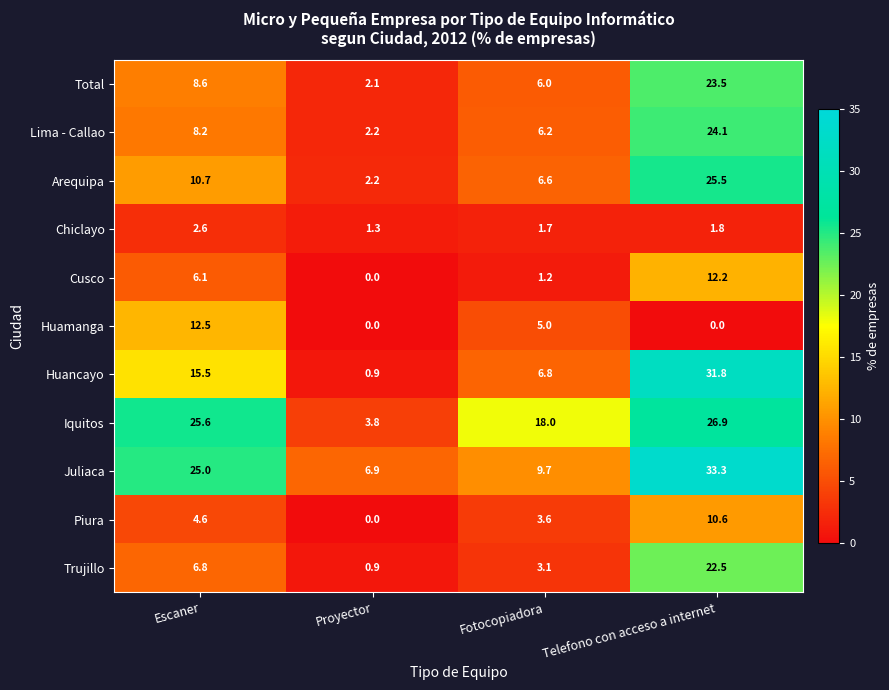

Which series has the largest range (max minus min)?

Huancayo